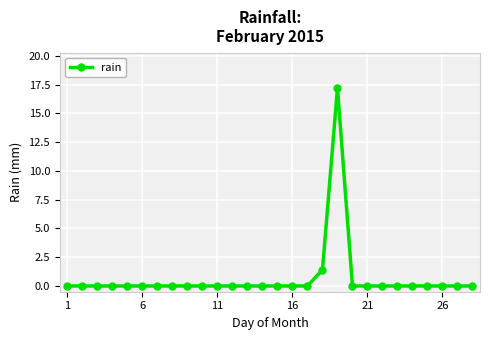

Reading left to right, extract all data points from this chart.

0.0	0.0	0.0	0.0	0.0	0.0	0.0	0.0	0.0	0.0	0.0	0.0	0.0	0.0	0.0	0.0	0.0	1.4	17.2	0.0	0.0	0.0	0.0	0.0	0.0	0.0	0.0	0.0